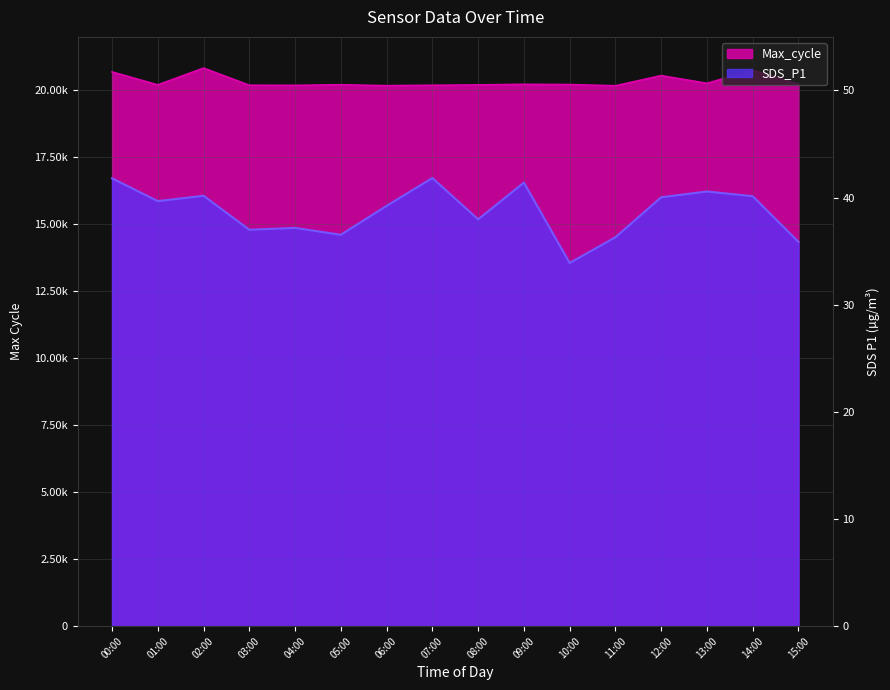

Reading left to right, extract all data points from this chart.

Max_cycle: 20693.0	20209.0	20835.0	20195.0	20191.0	20214.0	20179.0	20195.0	20207.0	20230.0	20220.0	20176.0	20555.0	20267.0	20757.0	20237.0
SDS_P1: 41.8	39.7	40.2	37.0	37.2	36.5	39.2	41.8	38.0	41.4	33.9	36.3	40.0	40.6	40.1	35.9